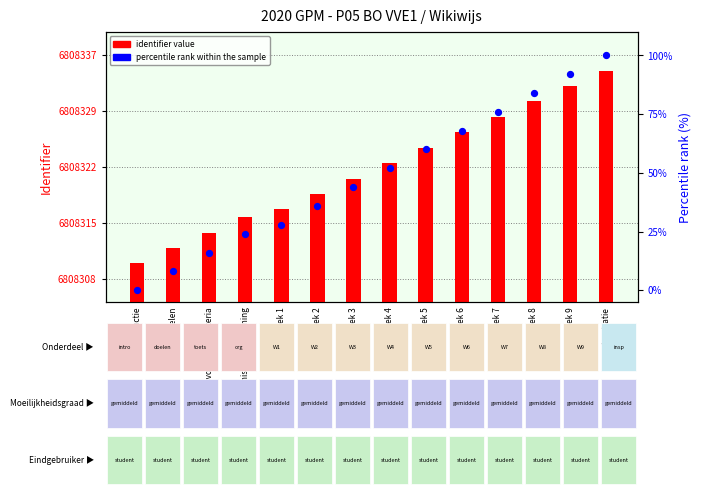

Is the value of percentile rank at Week 4 greater than the value of identifier value at Week 9?

No